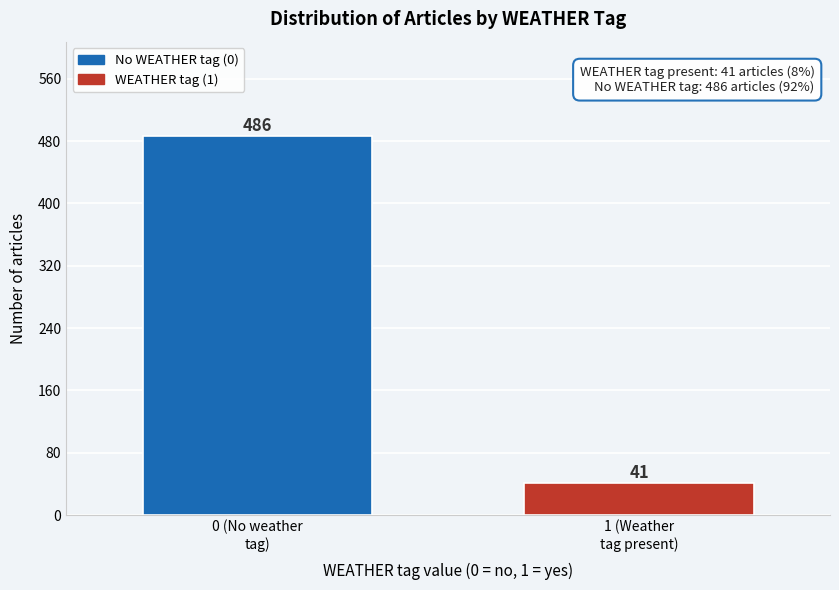

Reading left to right, extract all data points from this chart.

486	41